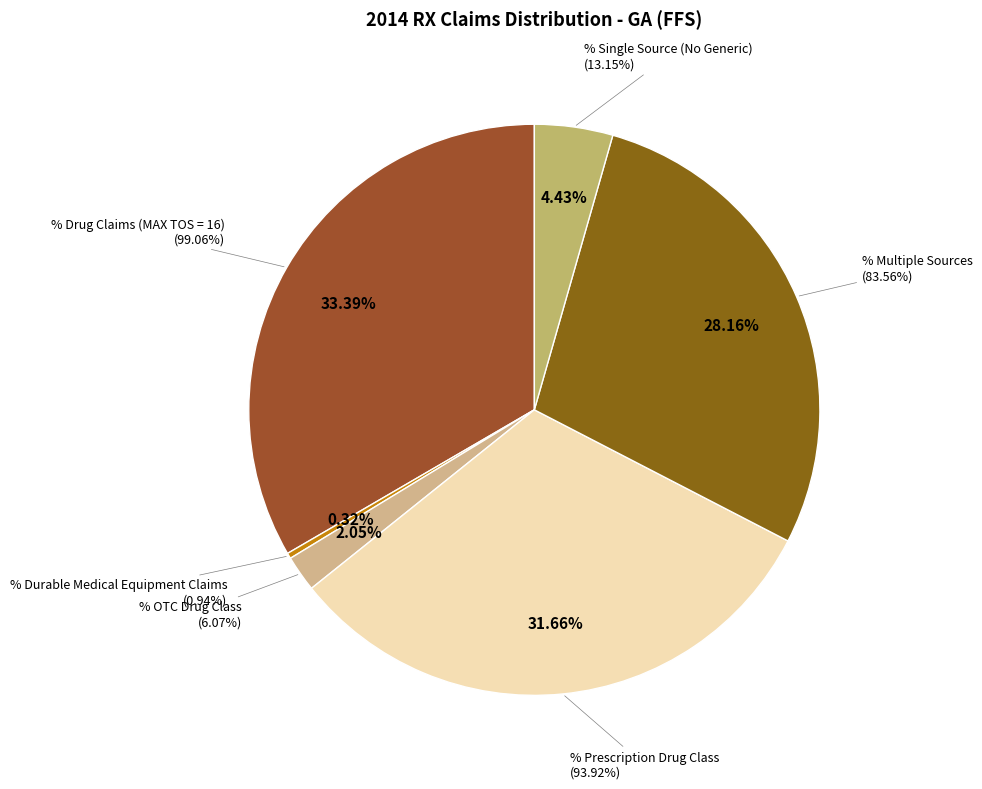

What is the total percentage of % Claims with Single Source (No Generic) and % Drug Claims (MAX TOS = 16)?

37.8%